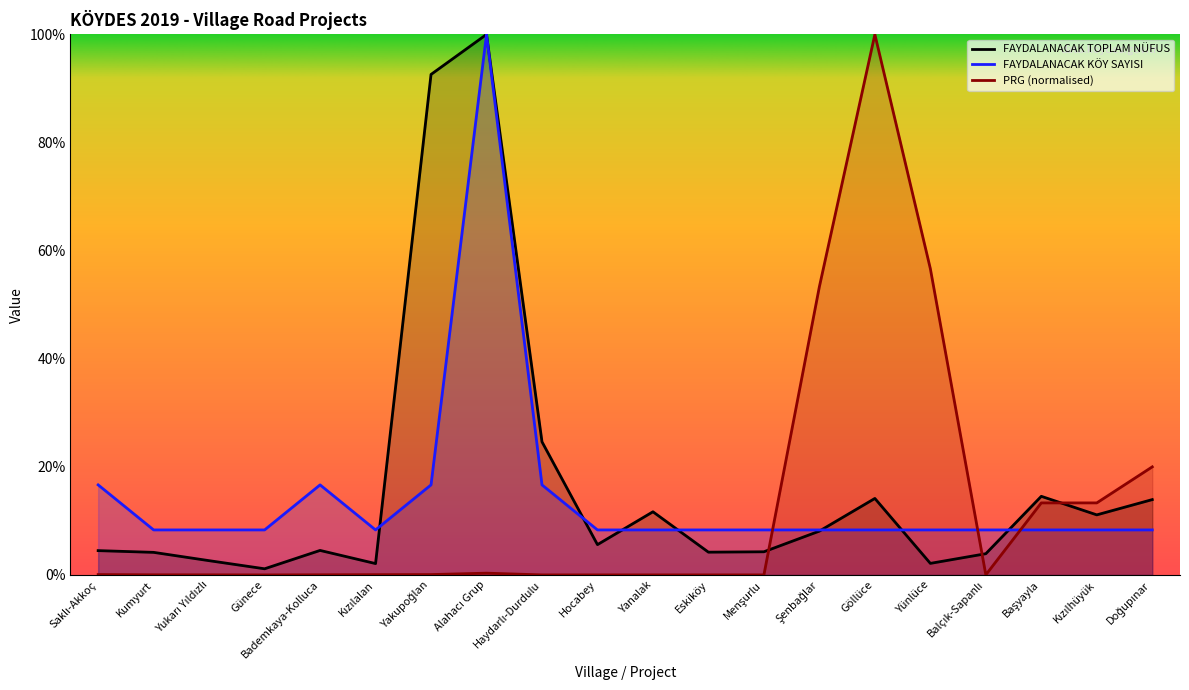

At which category does FAYDALANACAK TOPLAM NÜFUS reach its first local peak?

Bademkaya-Kolluca